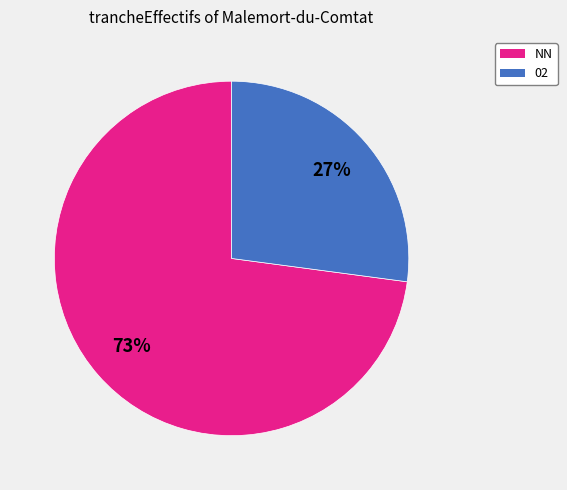

Does any single category account for the majority?

Yes